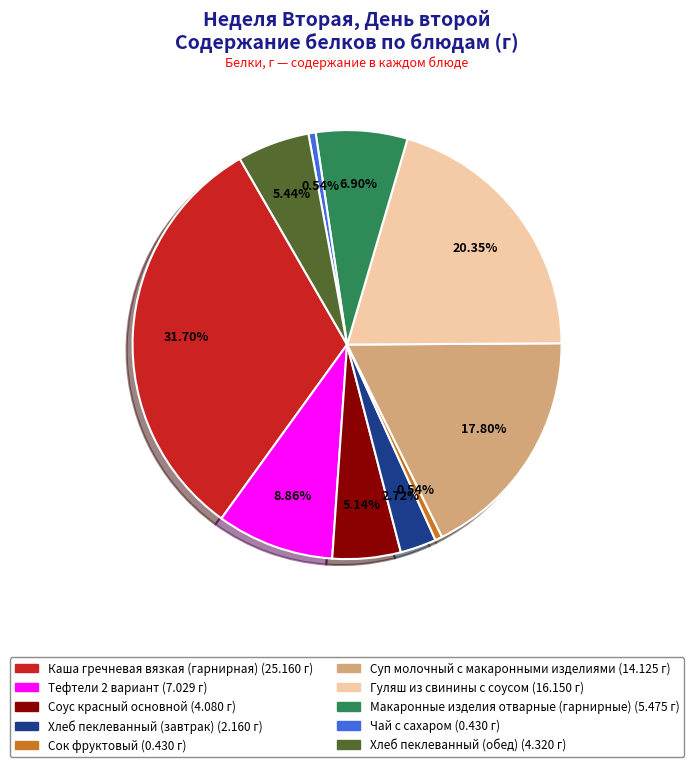

Combined, what portion of the pie is Чай с сахаром and Макаронные изделия отварные (гарнирные)?

7.4%